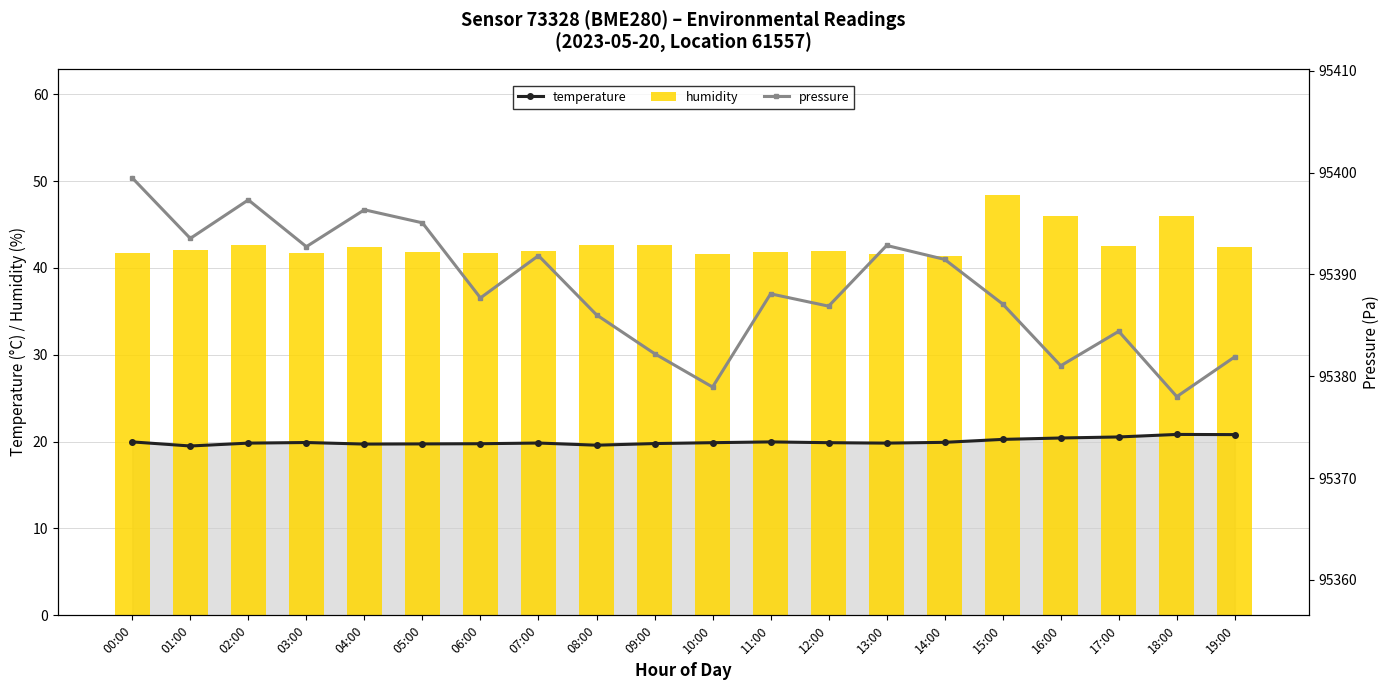

Rank the series by their maximum value, from highest to lowest.

pressure, humidity, temperature